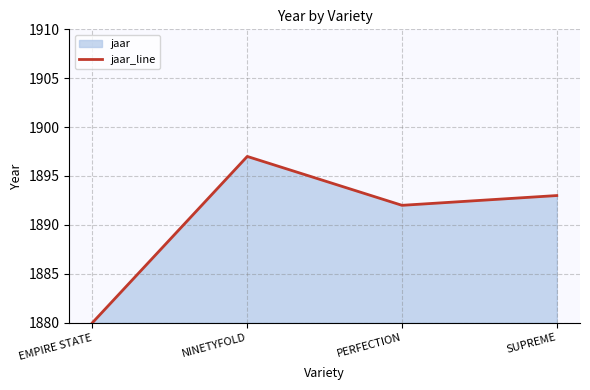

Approximately how many times larger is the value at EMPIRE STATE compared to NINETYFOLD?

1.0